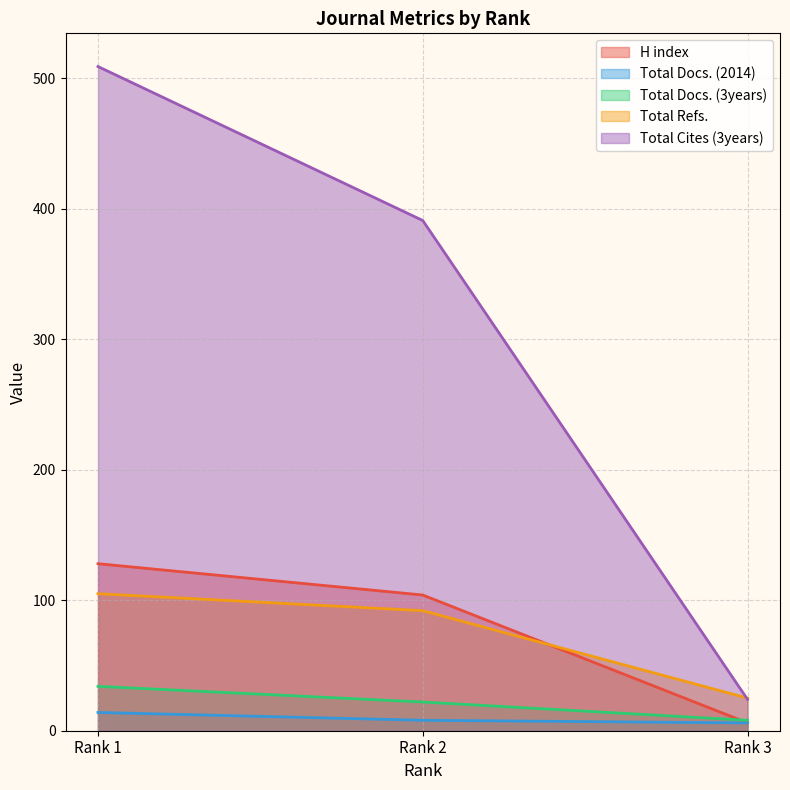

What is the value of the H index point at the 1st from the left?

128